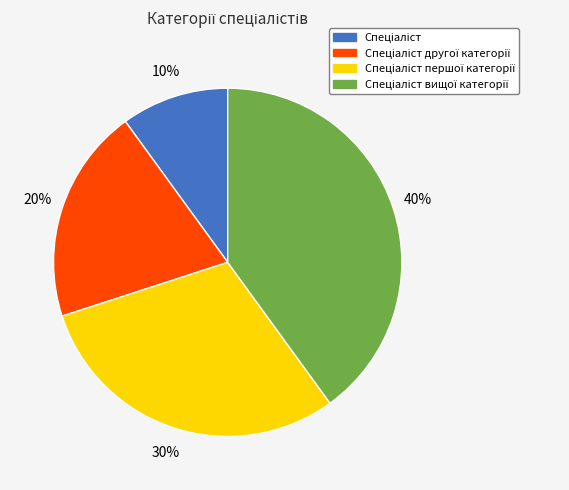

How many slices are in this pie chart?

4